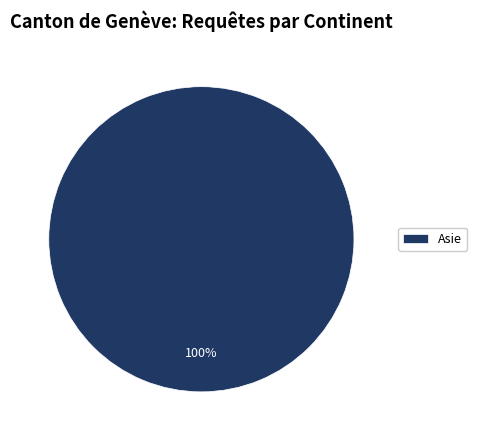

True or false: Asie accounts for 100% of the total.

True